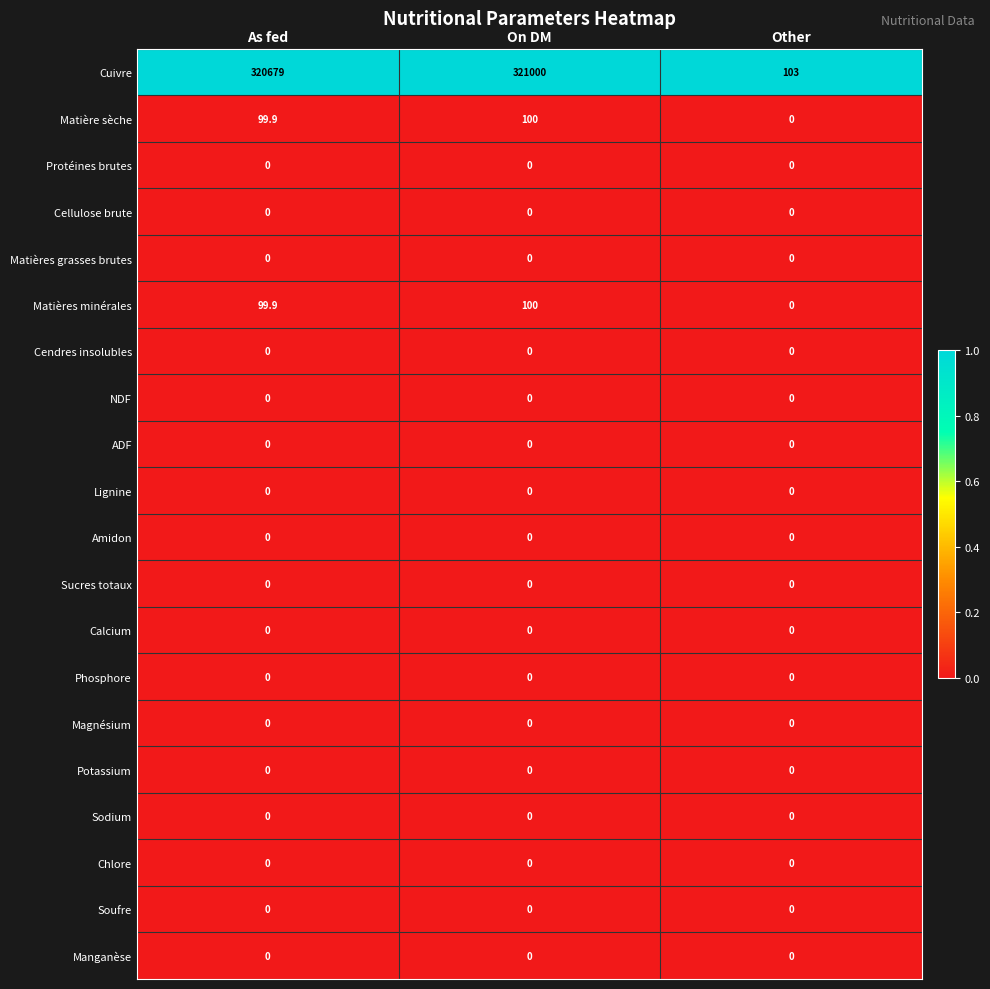

At which category is the sum across all series the highest?

On DM